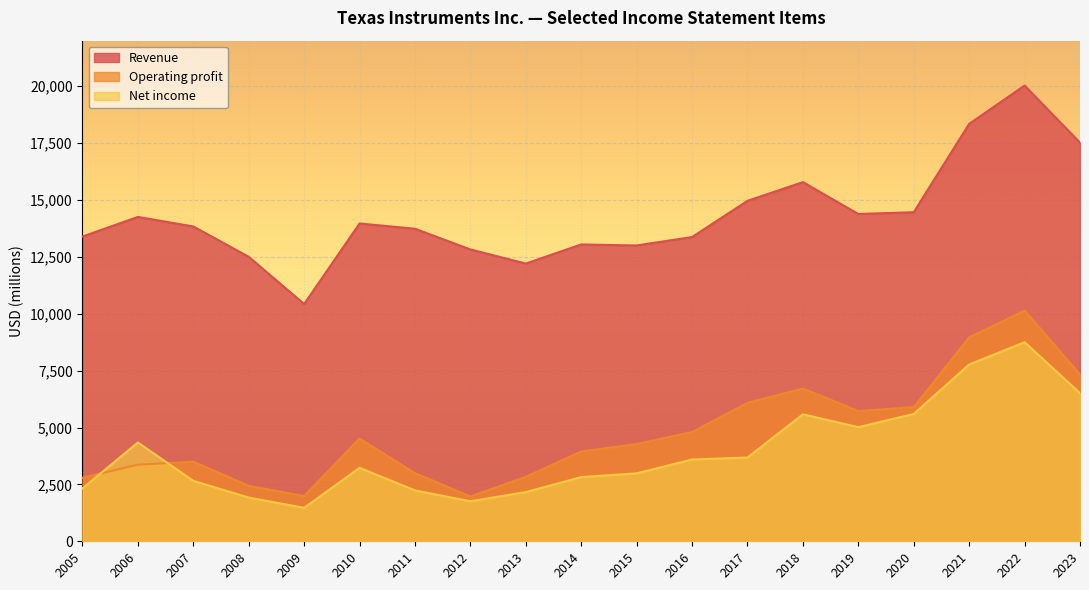

Reading left to right, list all the values displayed in this chart.

Revenue: 2023=17519	2022=20028	2021=18344	2020=14461	2019=14383	2018=15784	2017=14961	2016=13370	2015=13000	2014=13045	2013=12205	2012=12825	2011=13735	2010=13966	2009=10427	2008=12501	2007=13835	2006=14255	2005=13392
Operating profit: 2023=7331	2022=10140	2021=8960	2020=5894	2019=5723	2018=6713	2017=6083	2016=4799	2015=4274	2014=3947	2013=2832	2012=1973	2011=2992	2010=4514	2009=1991	2008=2437	2007=3497	2006=3367	2005=2791
Net income: 2023=6510	2022=8749	2021=7769	2020=5595	2019=5017	2018=5580	2017=3682	2016=3595	2015=2986	2014=2821	2013=2162	2012=1759	2011=2236	2010=3228	2009=1470	2008=1920	2007=2657	2006=4341	2005=2324